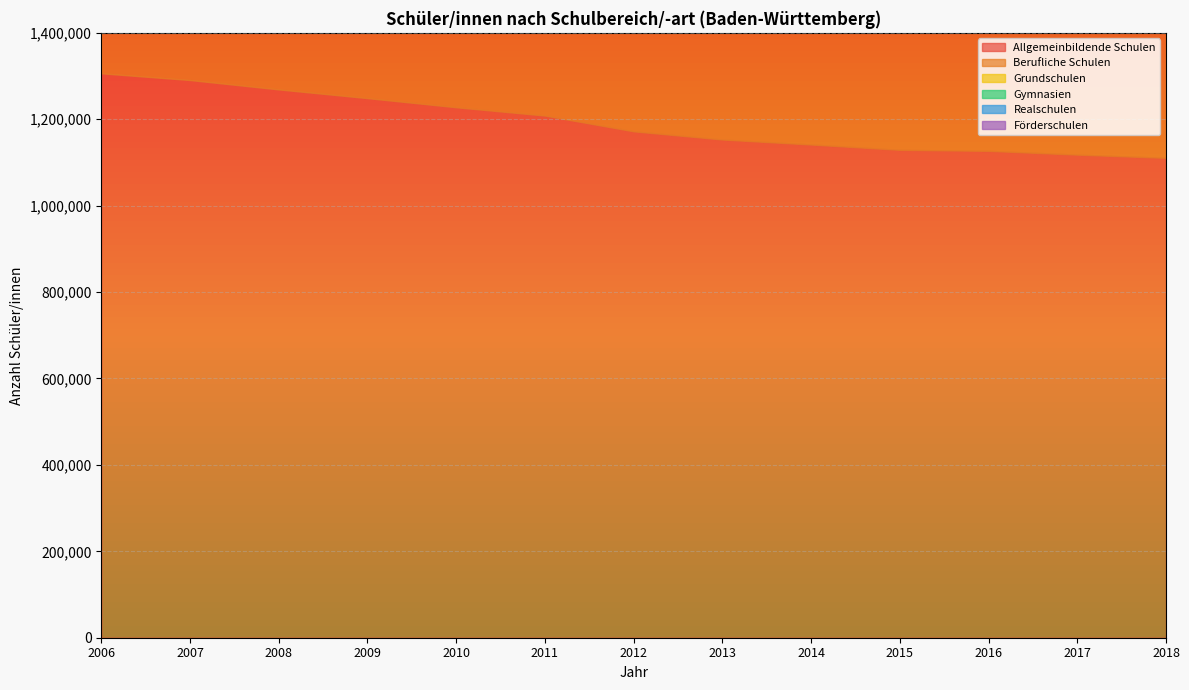

What is the difference between the maximum and minimum values in the Gymnasien series?

48730